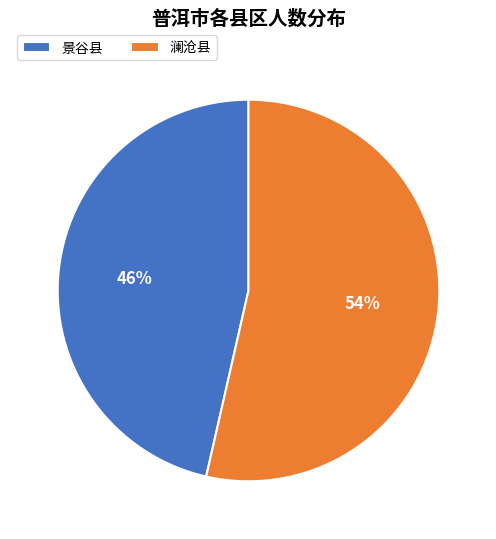

To the nearest percent, what percentage of the pie is 澜沧县?

54%